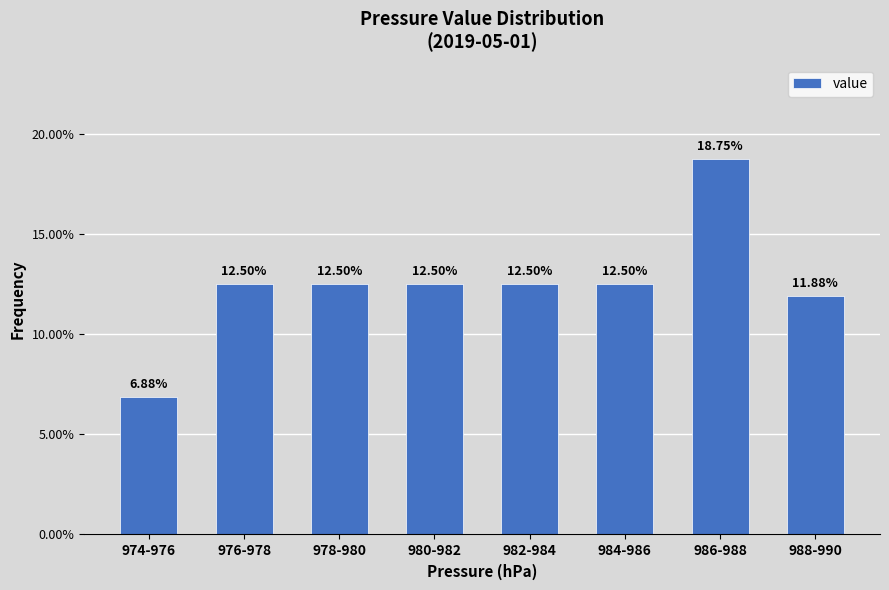

What is the change in value from 976-978 to 988-990?

-0.6